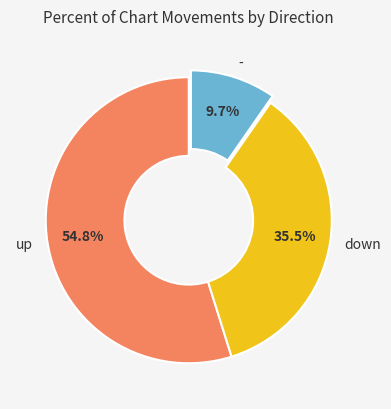

Does any single category account for the majority?

Yes